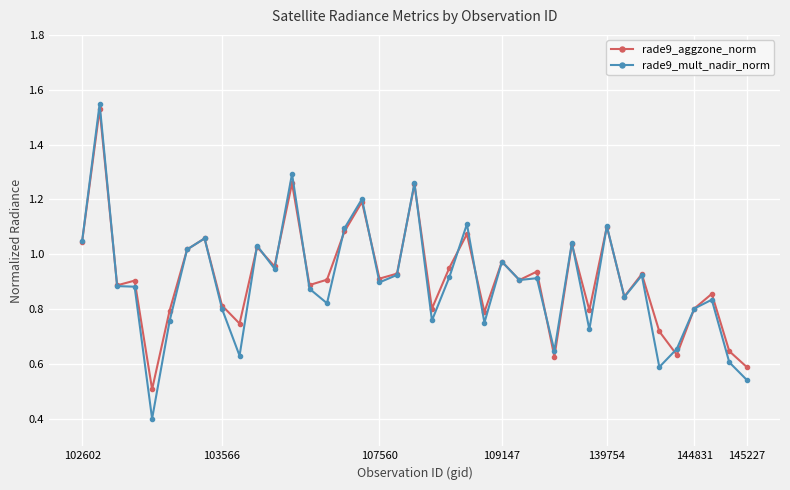

True or false: rade9_aggzone_norm has more than 2 points higher than both neighbors.

True